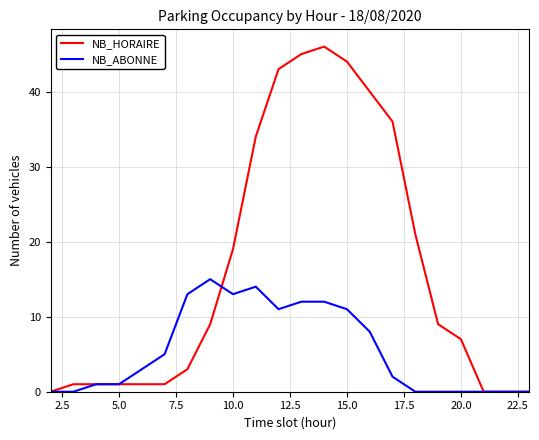

True or false: NB_ABONNE and NB_HORAIRE cross at least once.

True